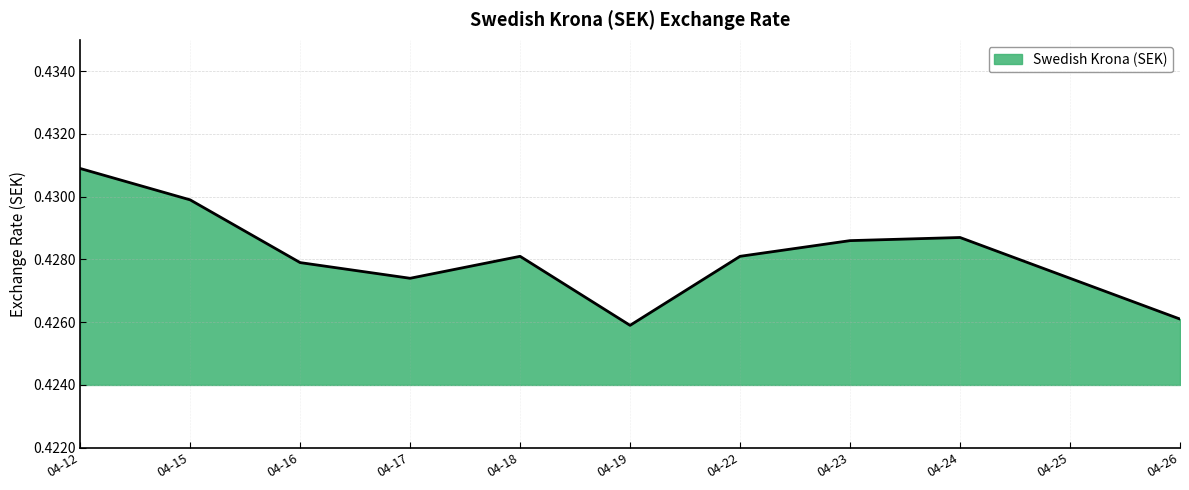

What is the sum of all values?

4.7